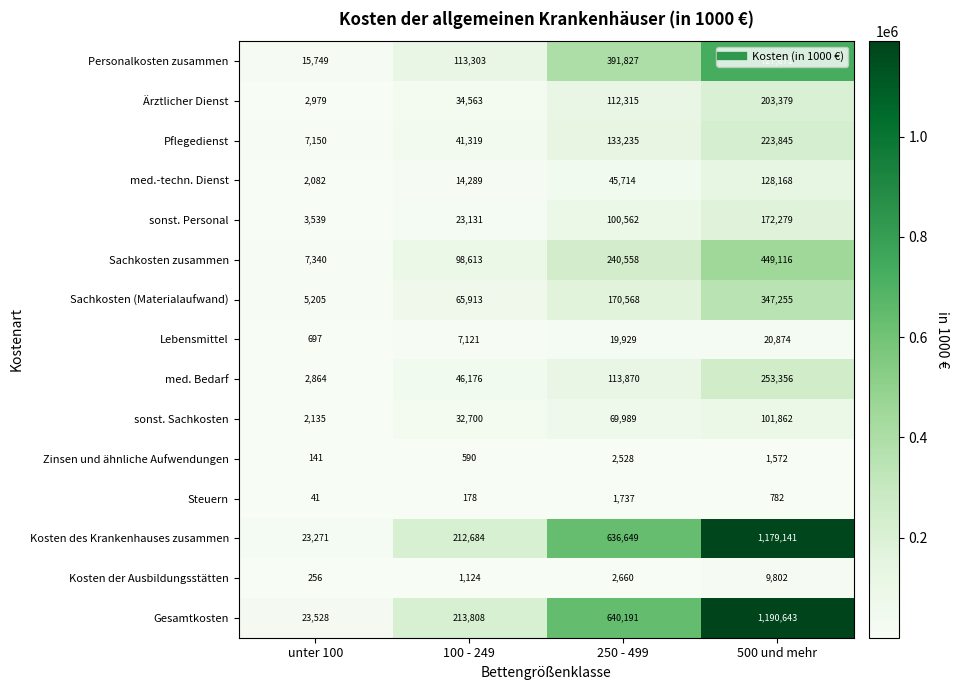

True or false: sonst. Personal has a value of 156768 at 250 - 499.

False